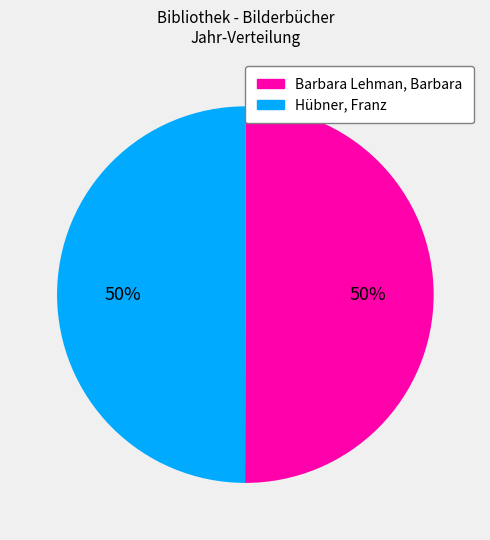

True or false: Hübner, Franz accounts for 50% of the total.

True